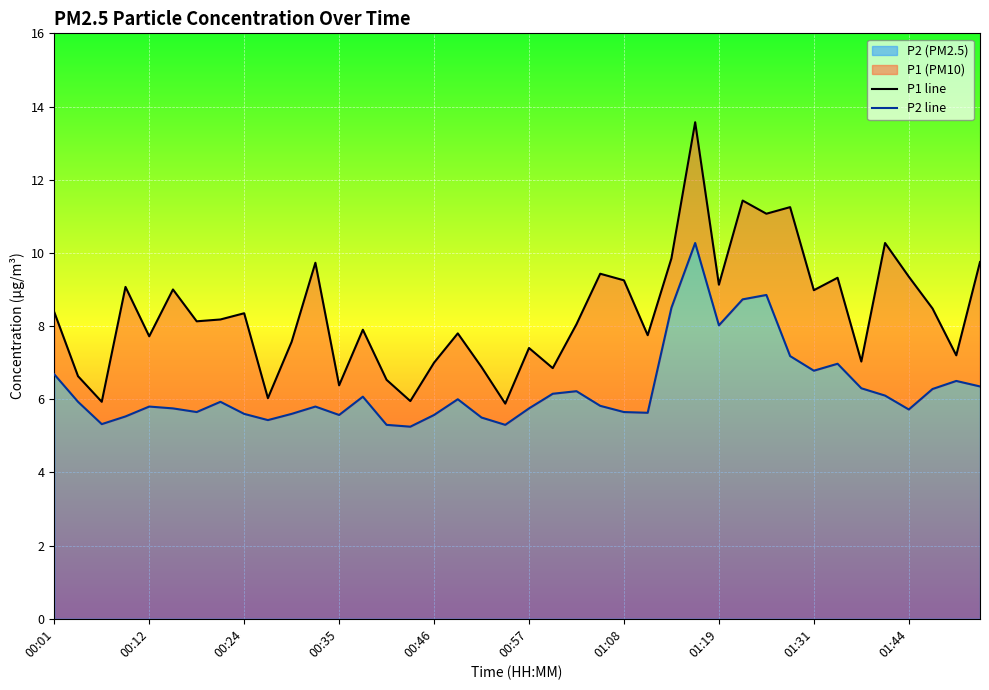

True or false: P2 line and P1 line intersect in this chart.

False